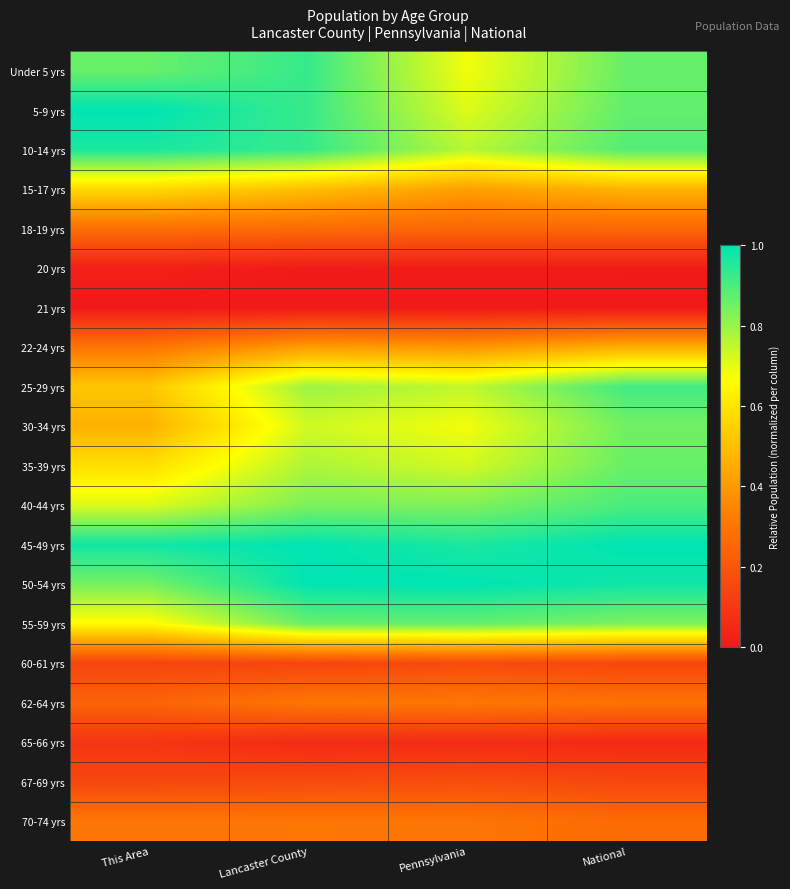

Which has a higher value, Pennsylvania or National?

National